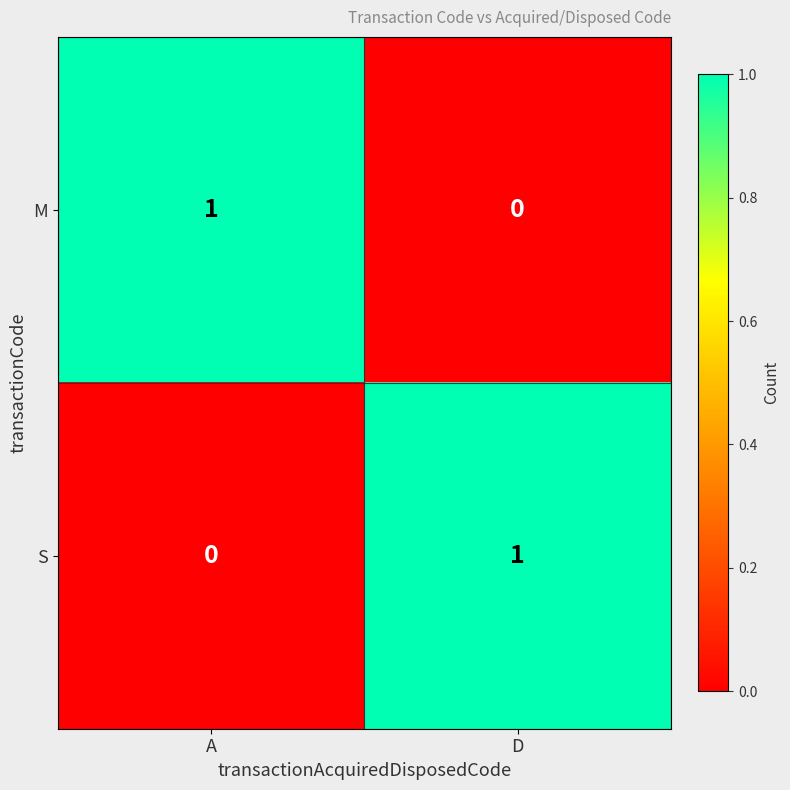

Which category has the highest value in the S series?

D